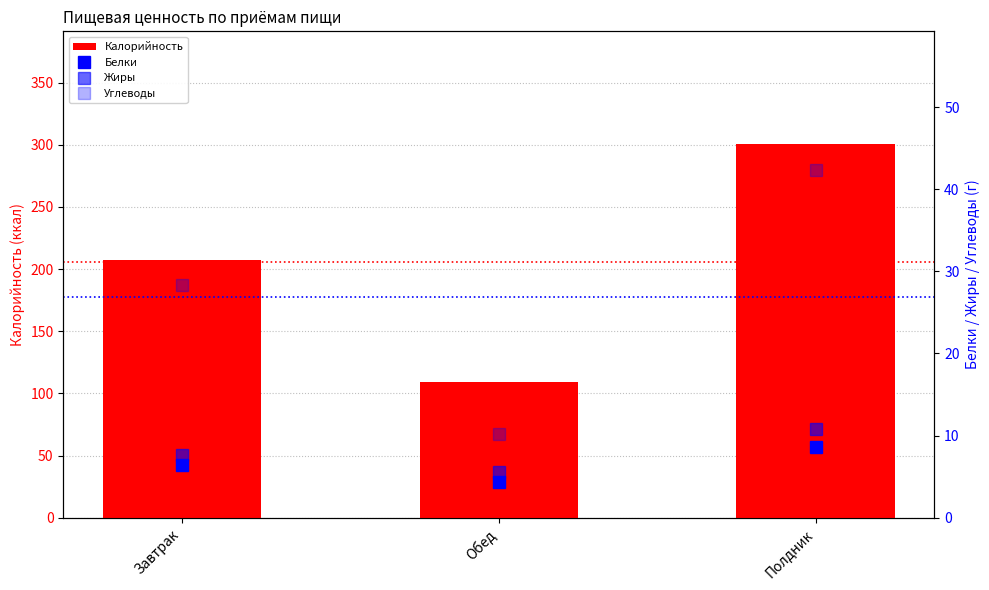

Which series has the widest spread of values?

Калорийность